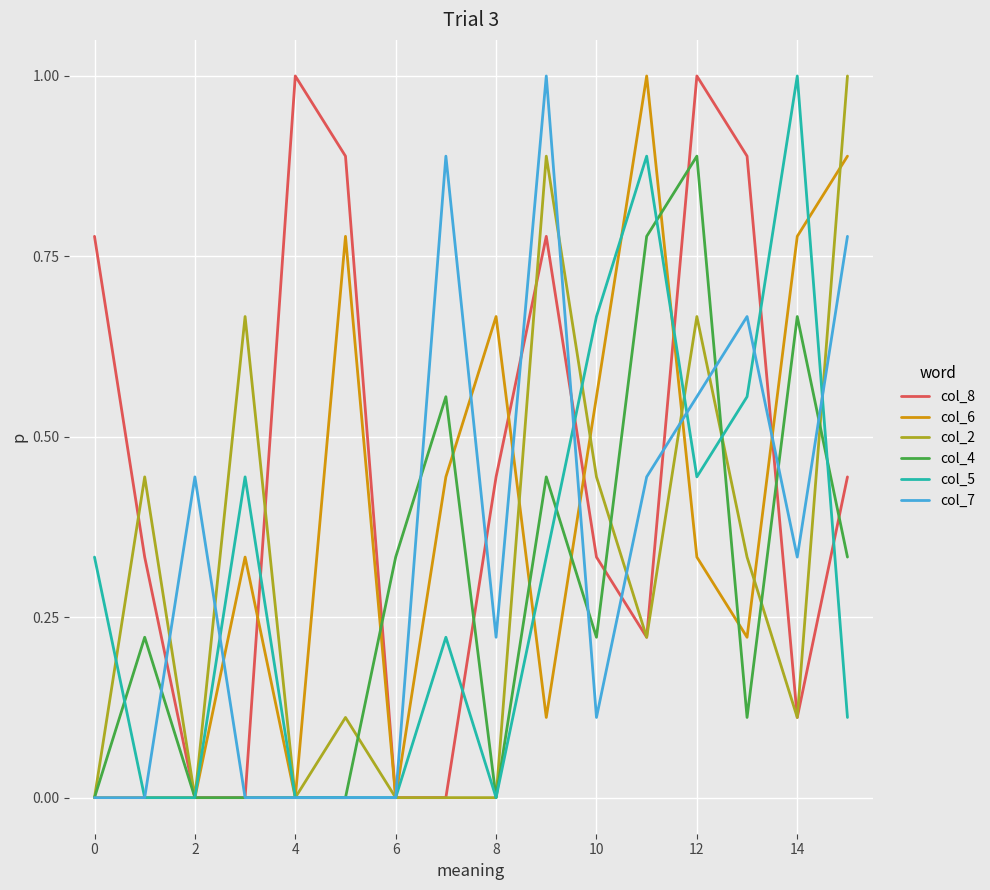

What is the highest value of the col_2 series?

1.0